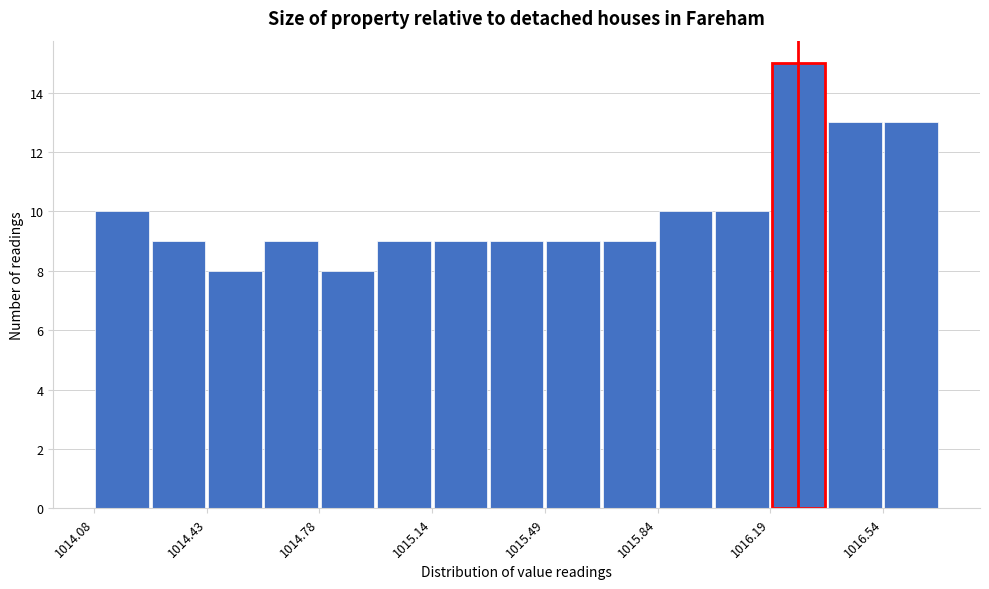

Read against the x-axis, roughly where is the centre of the tallest bar?

1016.30